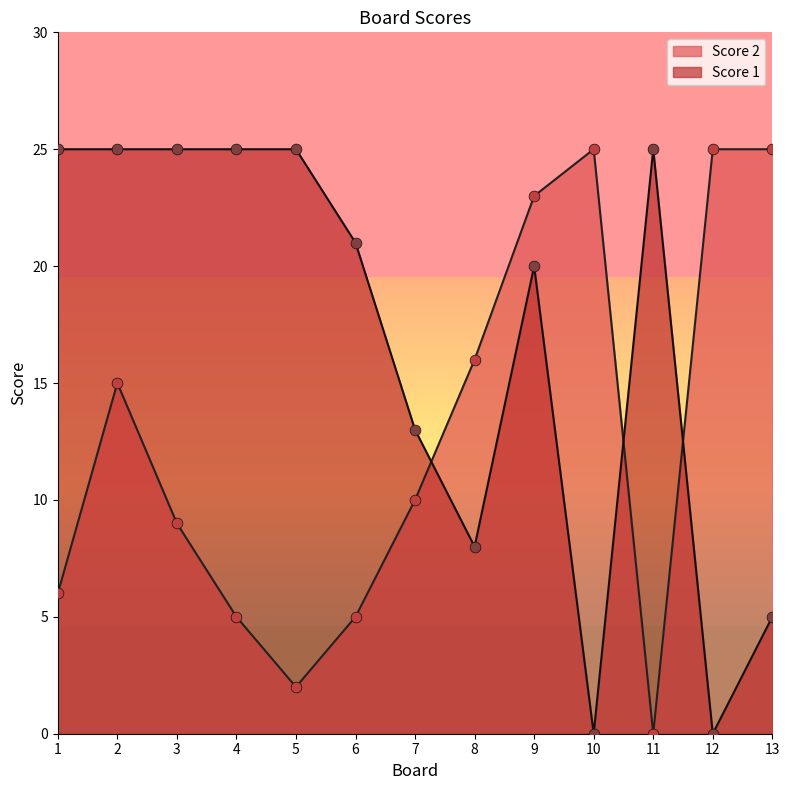

At which category is the sum across all series the highest?

9